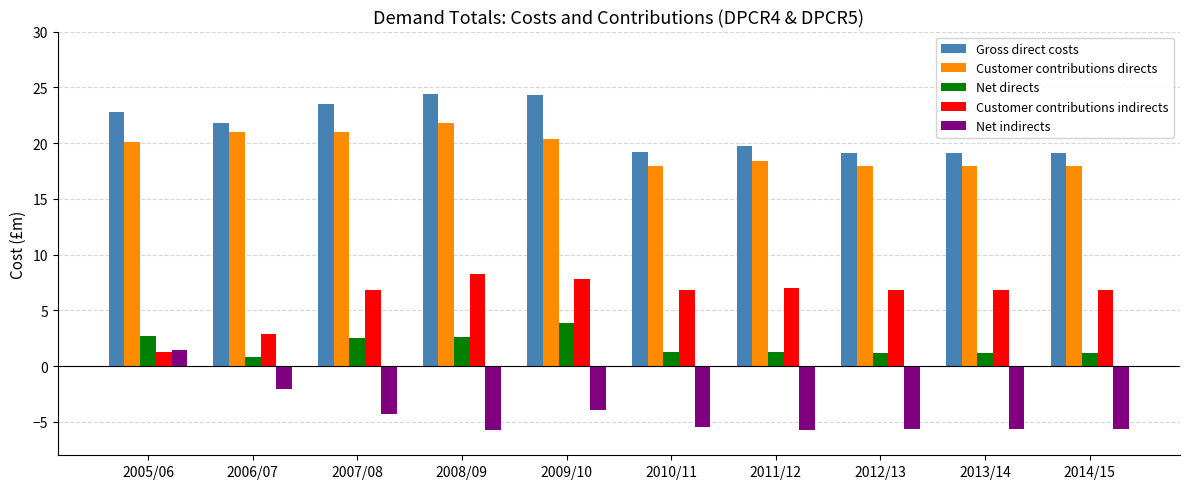

What value does the Net indirects series have at 2013/14?

-5.6